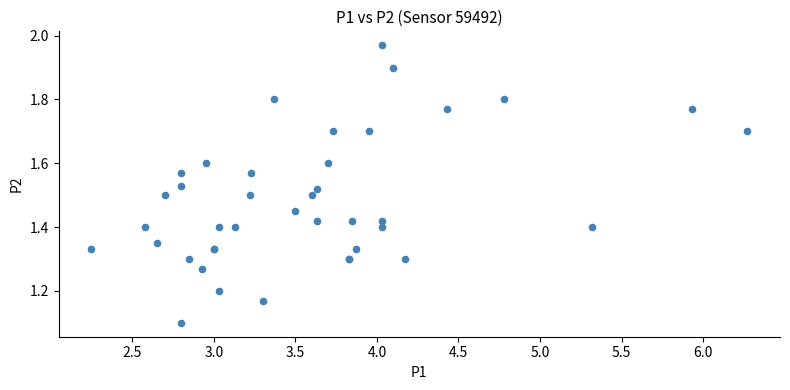

What Y value in the scatter plot is closest to 1?

1.1